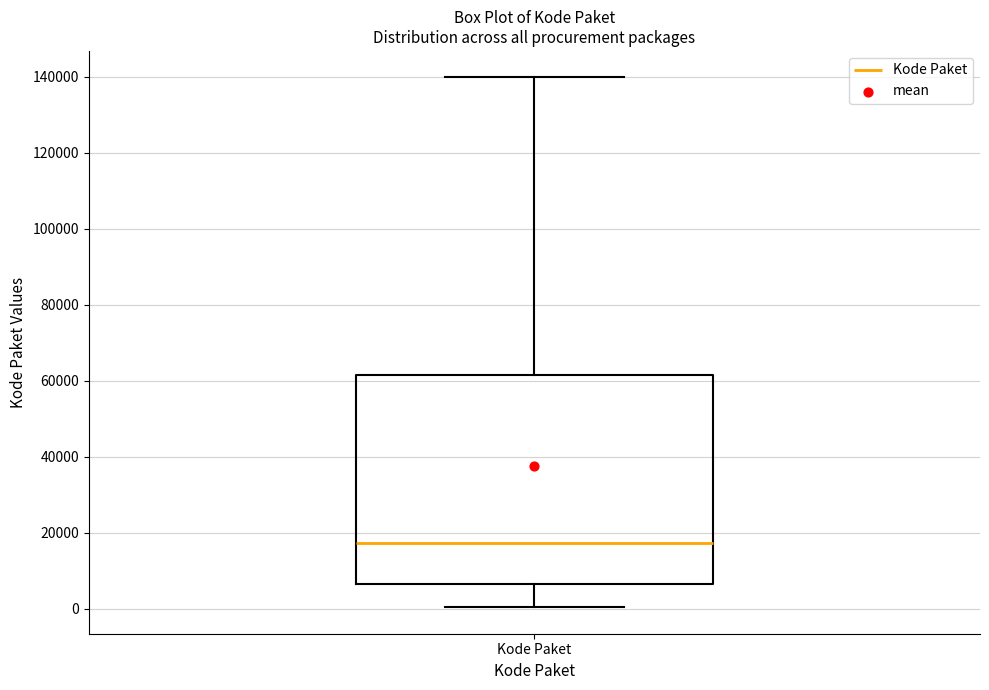

Transcribe this box plot: give where the median line is, the range the box spans, and where the two whiskers end, as read against the y-axis. The values are not printed on the chart, so give them approximately, as read against the axis.

median 18000, box 6000 to 62000, whiskers 0 to 140000